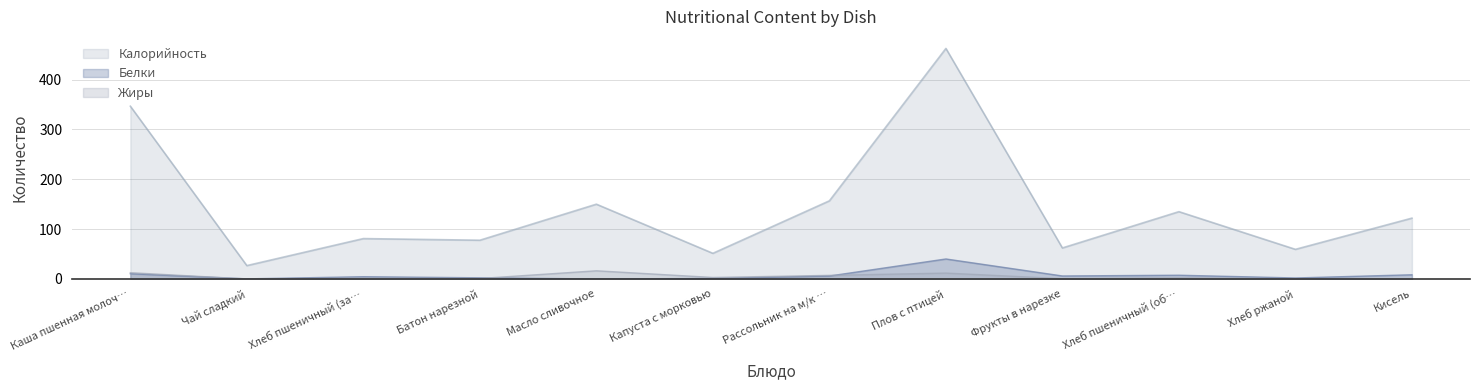

What is the label of the 6th point from the left?

Капуста с морковью